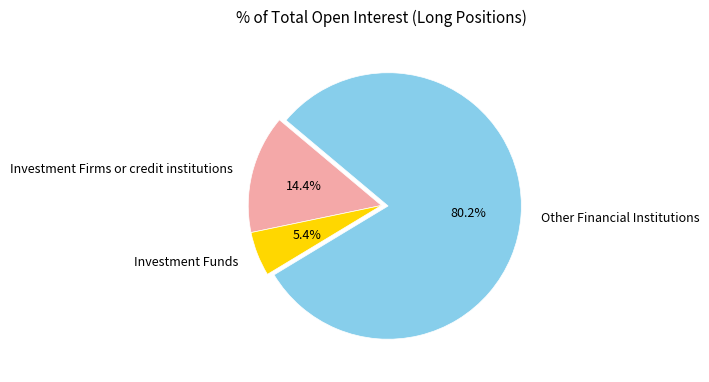

Between Other Financial Institutions and Investment Firms or credit institutions, which is larger?

Other Financial Institutions